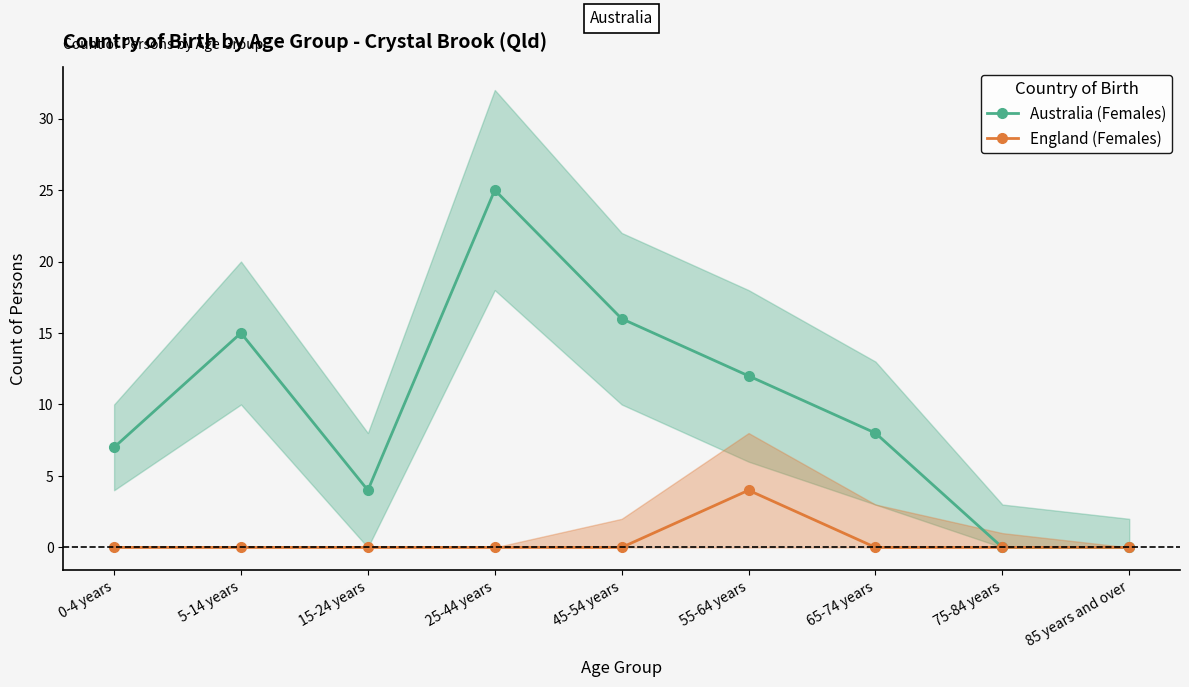

True or false: England (Females) has more than 2 interior local peaks.

False